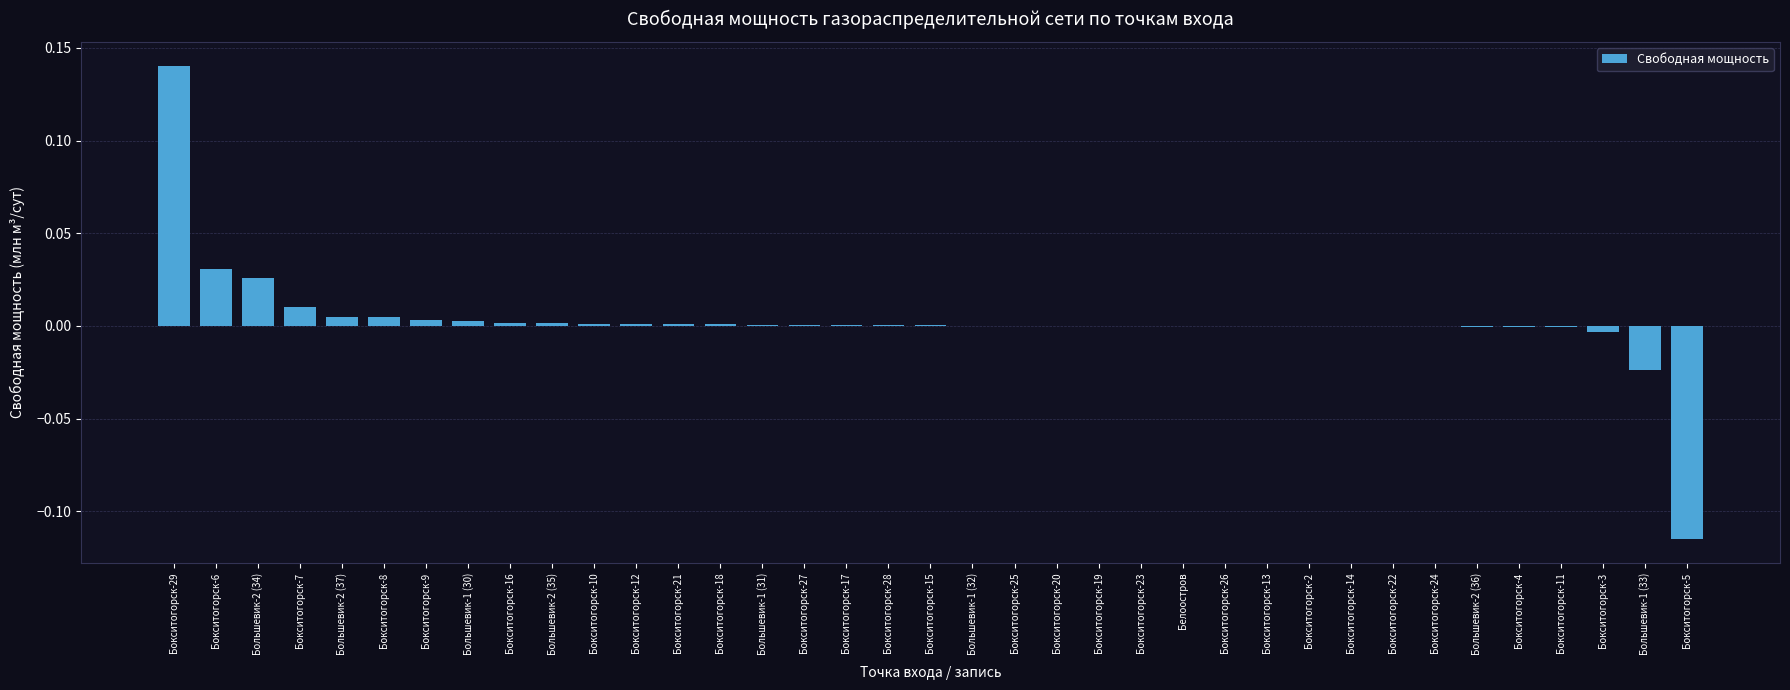

The value at Бокситогорск-20 is 0.0. True or false?

True